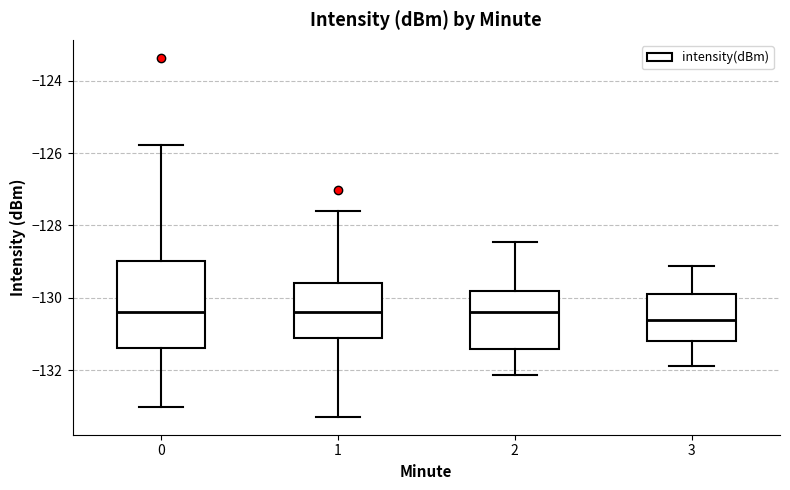

Where is the lower edge of the box at x = 2 on the y-axis? The values are not printed on the chart, so give them approximately, as read against the axis.

-131.4